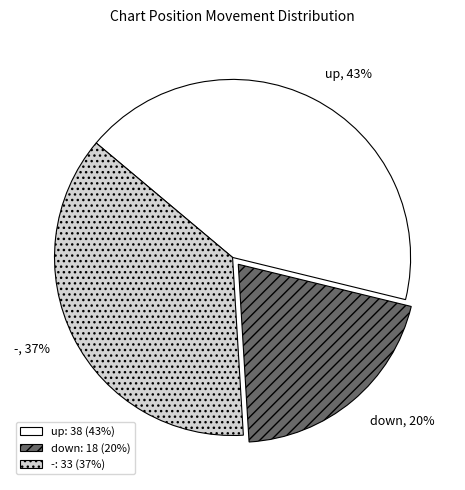

How many slices are in this pie chart?

3